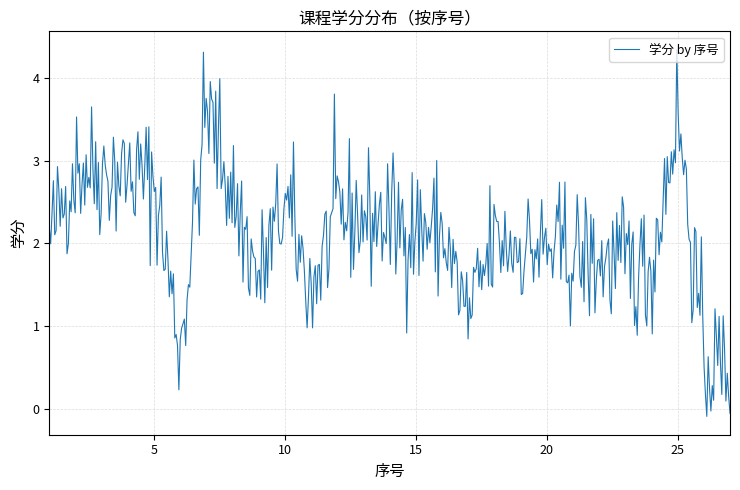

What is the difference between the maximum and minimum values?

4.4